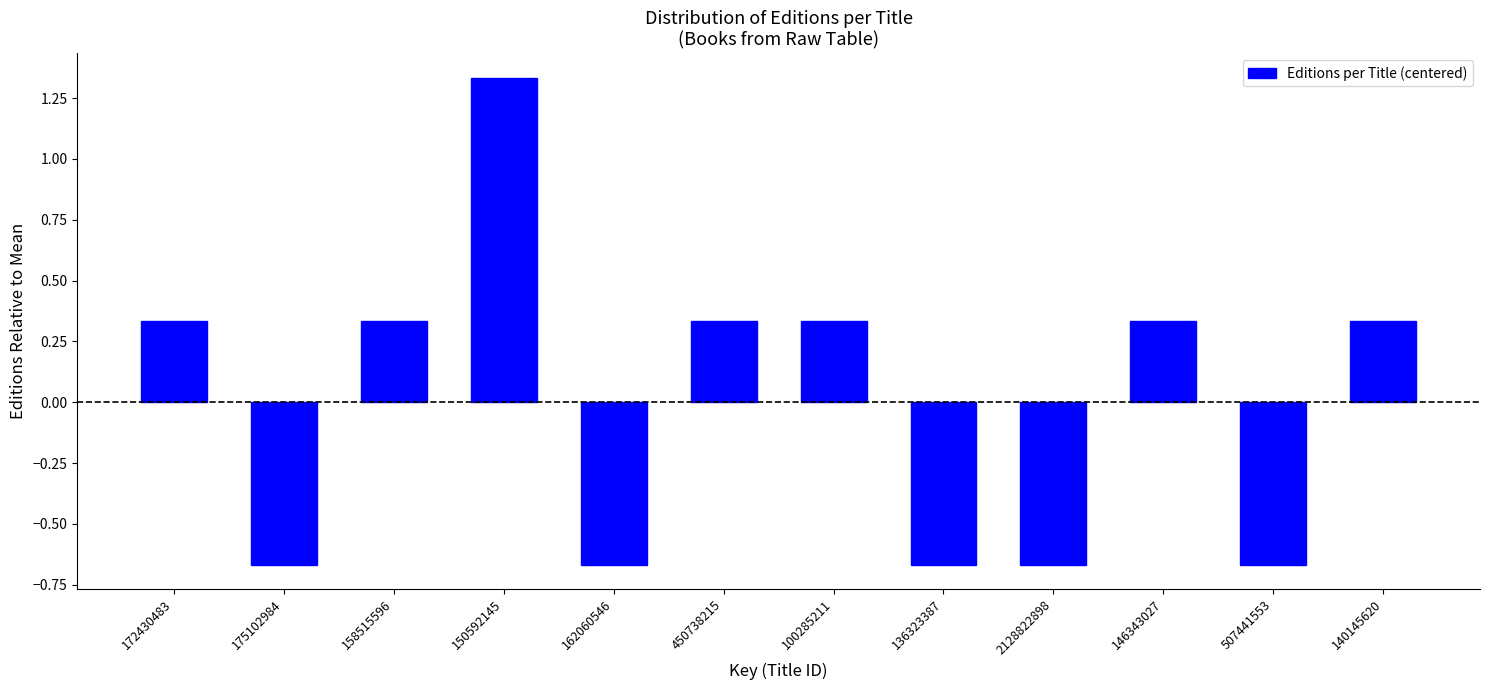

Is it true that the value at 172430483 is 0.1?

False